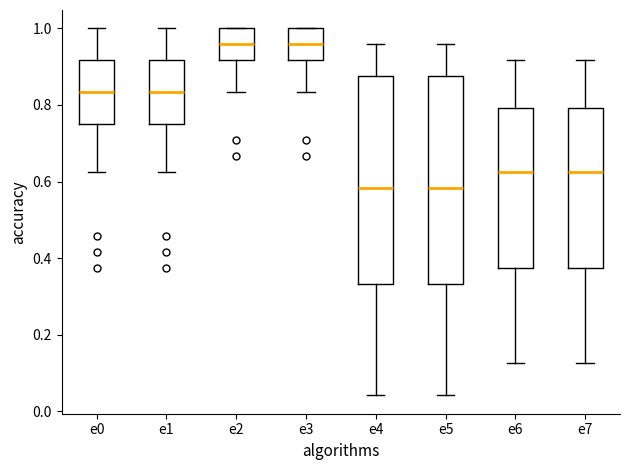

Where does the median line of the box for e5 sit on the y-axis? The values are not printed on the chart, so give them approximately, as read against the axis.

0.58